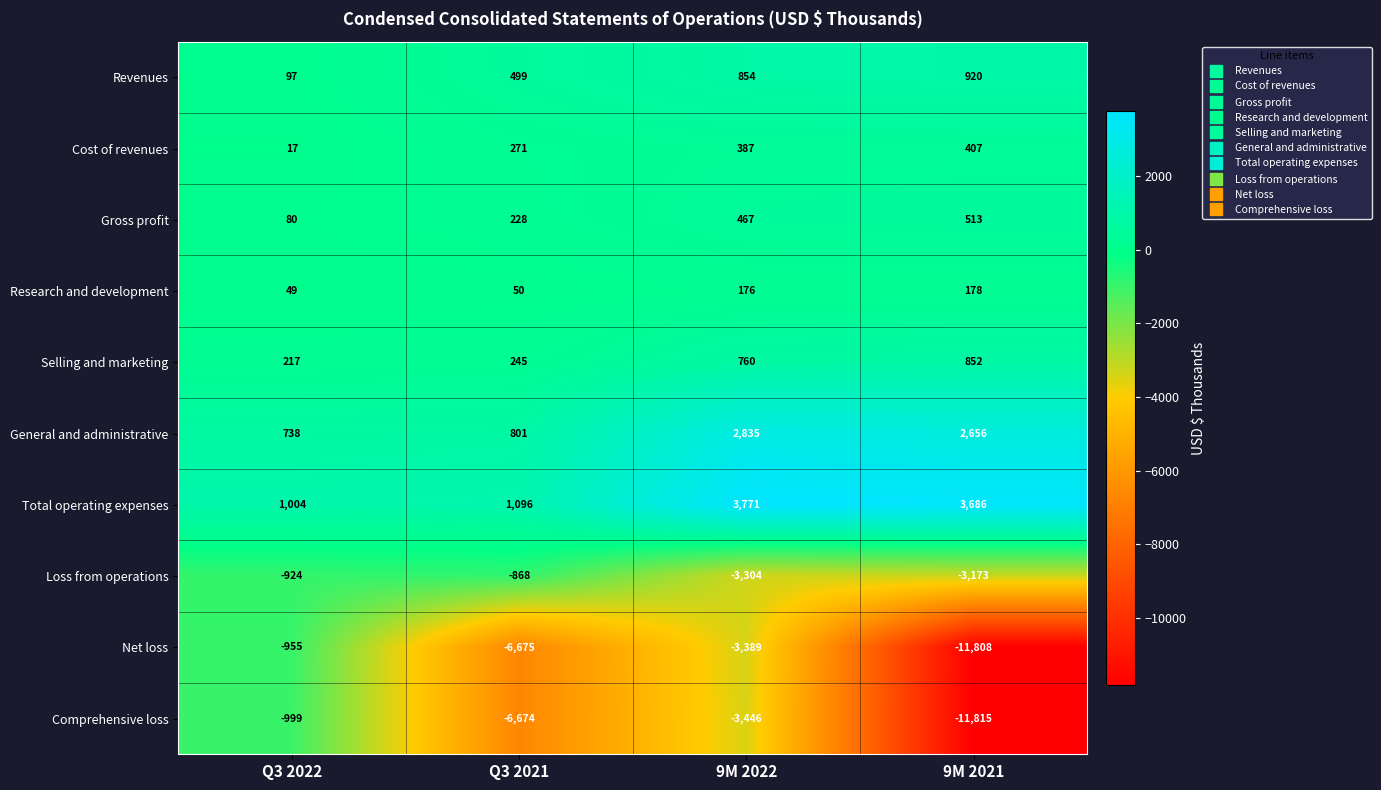

Which series has the widest spread of values?

Net loss